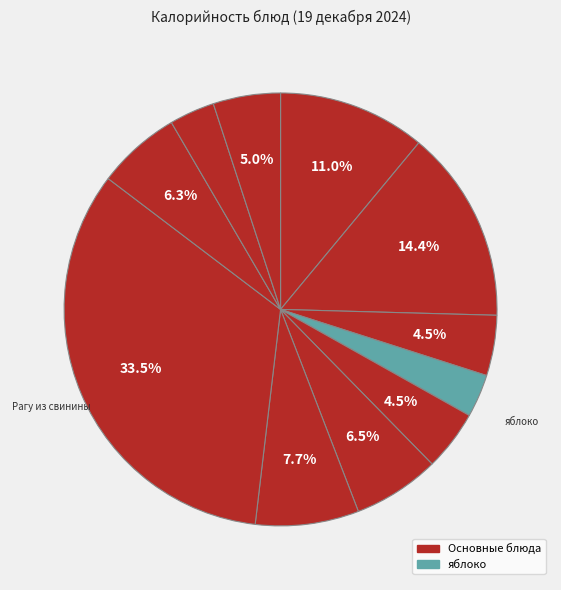

How many segments does this pie chart have?

11